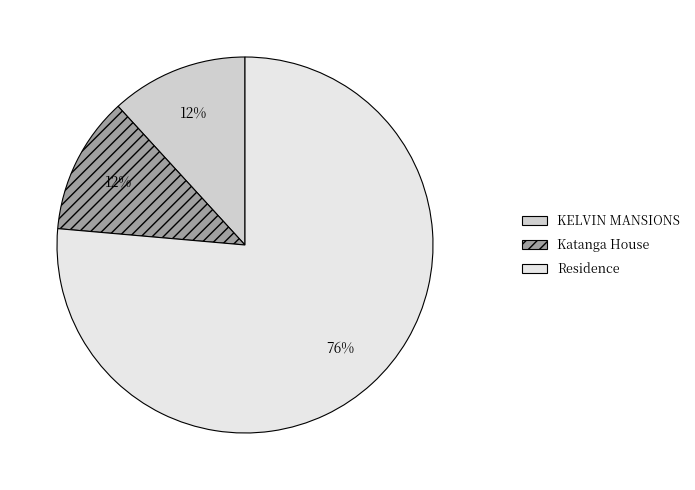

Which has a higher value, KELVIN MANSIONS or Residence?

Residence